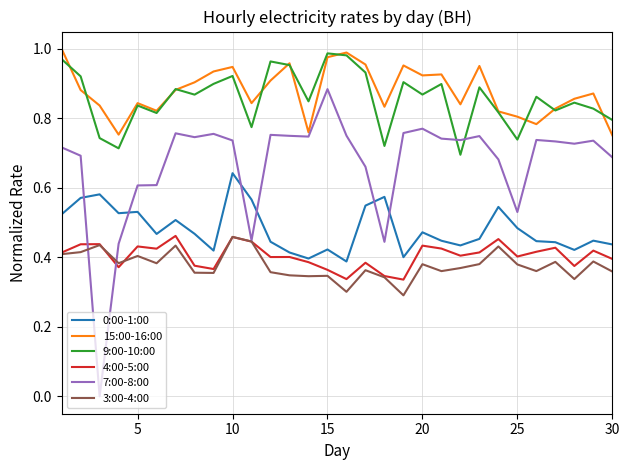

At how many categories does at least one series exceed 0?

30